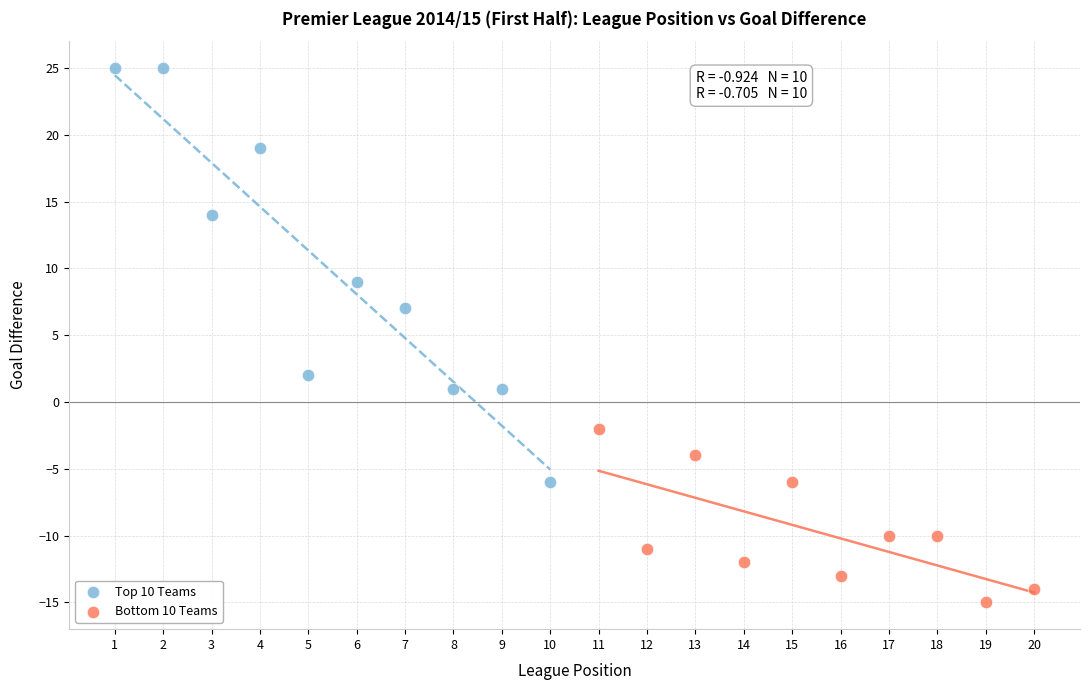

Which series reaches the maximum Y coordinate?

Top 10 Teams